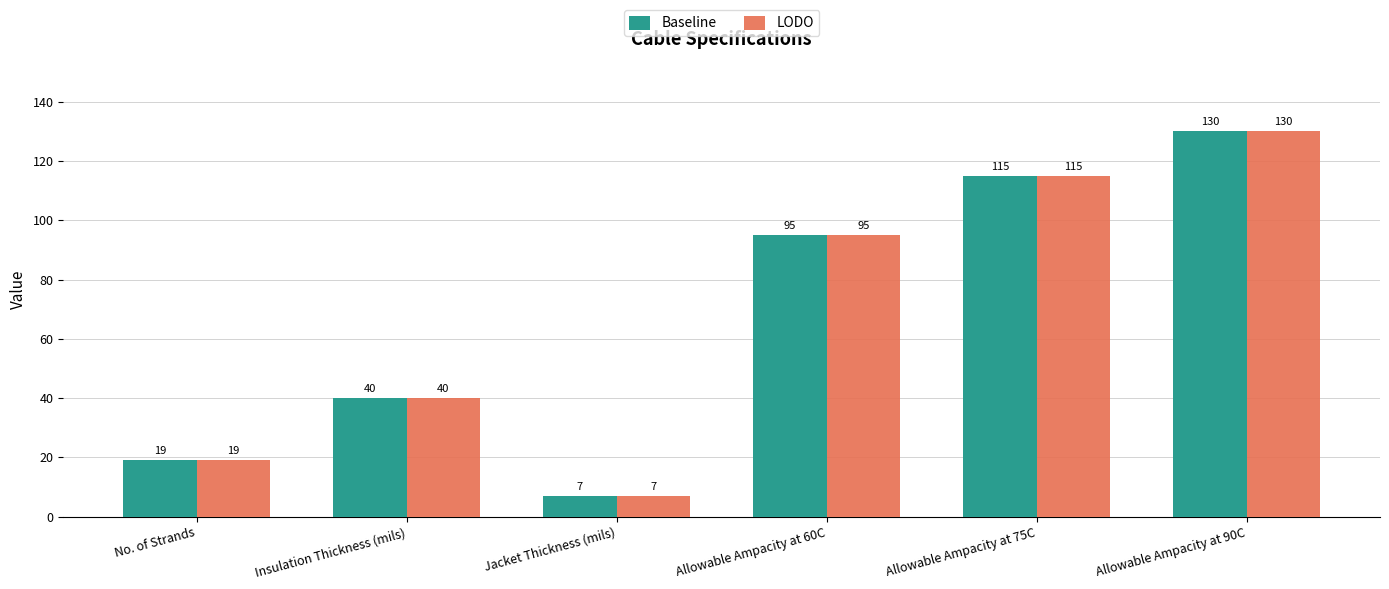

Is it true that Baseline equals 95 at Allowable Ampacity at 60C?

True